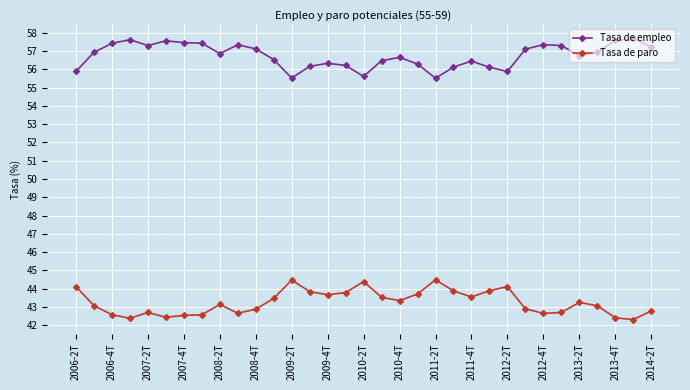

Which series has the largest total across all categories?

Tasa de empleo